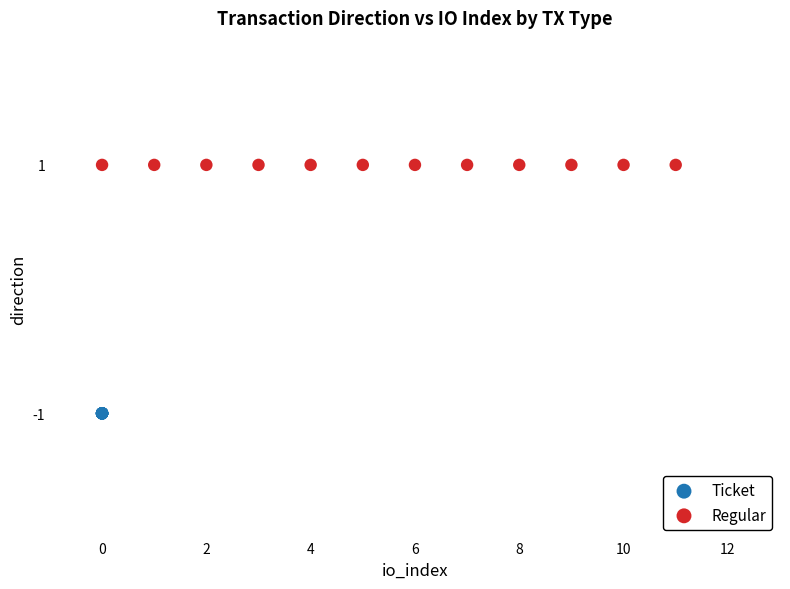

Which series contains the lowest Y value?

Ticket